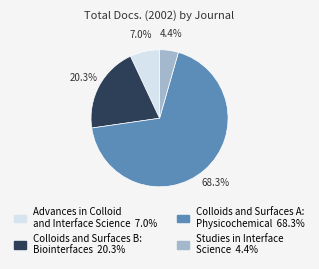

To the nearest percent, what is the difference between the Colloids and Surfaces B: Biointerfaces and Advances in Colloid and Interface Science slice percentages?

13%